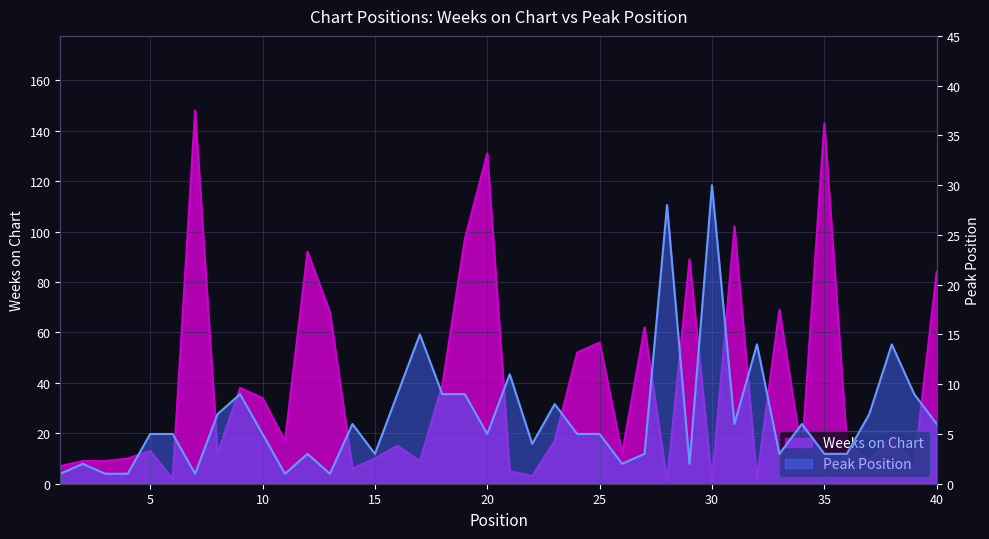

What is the spread (max minus min) of values at 18?

30